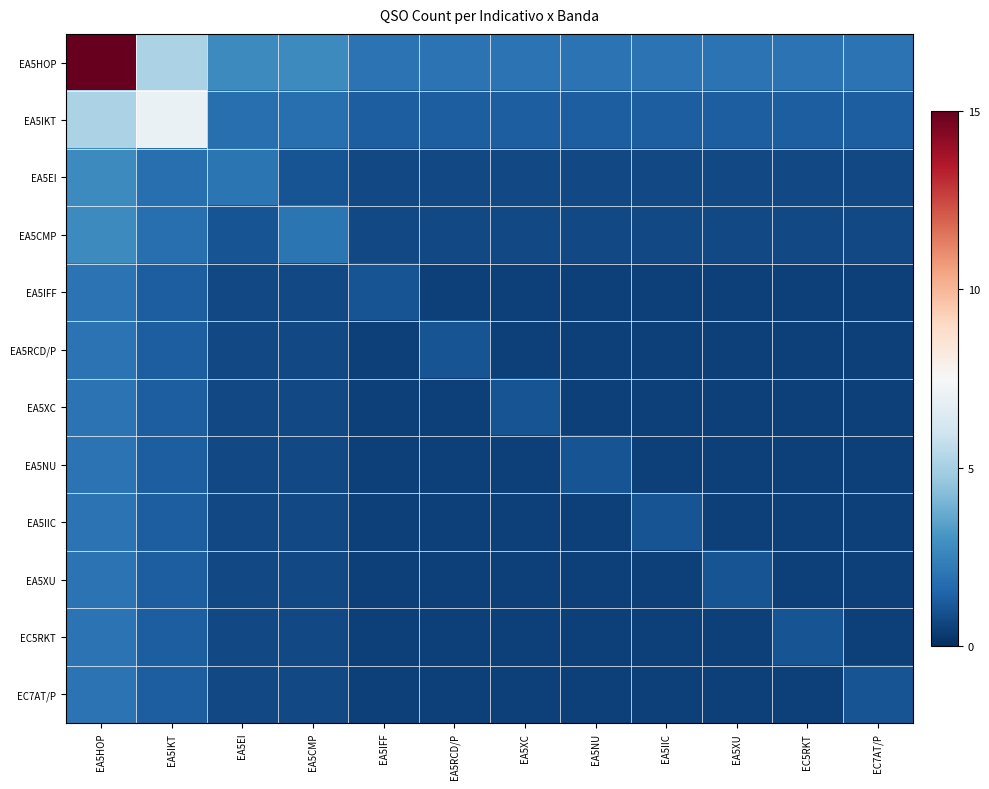

Reading left to right, what are all the values shown in this chart?

EA5HOP: EA5HOP=15.0	EA5IKT=5.1	EA5EI=2.7	EA5CMP=2.7	EA5IFF=1.9	EA5RCD/P=1.9	EA5XC=1.9	EA5NU=1.9	EA5IIC=1.9	EA5XU=1.9	EC5RKT=1.9	EC7AT/P=1.9
EA5IKT: EA5HOP=5.1	EA5IKT=7.0	EA5EI=1.9	EA5CMP=1.9	EA5IFF=1.3	EA5RCD/P=1.3	EA5XC=1.3	EA5NU=1.3	EA5IIC=1.3	EA5XU=1.3	EC5RKT=1.3	EC7AT/P=1.3
EA5EI: EA5HOP=2.7	EA5IKT=1.9	EA5EI=2.0	EA5CMP=1.0	EA5IFF=0.7	EA5RCD/P=0.7	EA5XC=0.7	EA5NU=0.7	EA5IIC=0.7	EA5XU=0.7	EC5RKT=0.7	EC7AT/P=0.7
EA5CMP: EA5HOP=2.7	EA5IKT=1.9	EA5EI=1.0	EA5CMP=2.0	EA5IFF=0.7	EA5RCD/P=0.7	EA5XC=0.7	EA5NU=0.7	EA5IIC=0.7	EA5XU=0.7	EC5RKT=0.7	EC7AT/P=0.7
EA5IFF: EA5HOP=1.9	EA5IKT=1.3	EA5EI=0.7	EA5CMP=0.7	EA5IFF=1.0	EA5RCD/P=0.5	EA5XC=0.5	EA5NU=0.5	EA5IIC=0.5	EA5XU=0.5	EC5RKT=0.5	EC7AT/P=0.5
EA5RCD/P: EA5HOP=1.9	EA5IKT=1.3	EA5EI=0.7	EA5CMP=0.7	EA5IFF=0.5	EA5RCD/P=1.0	EA5XC=0.5	EA5NU=0.5	EA5IIC=0.5	EA5XU=0.5	EC5RKT=0.5	EC7AT/P=0.5
EA5XC: EA5HOP=1.9	EA5IKT=1.3	EA5EI=0.7	EA5CMP=0.7	EA5IFF=0.5	EA5RCD/P=0.5	EA5XC=1.0	EA5NU=0.5	EA5IIC=0.5	EA5XU=0.5	EC5RKT=0.5	EC7AT/P=0.5
EA5NU: EA5HOP=1.9	EA5IKT=1.3	EA5EI=0.7	EA5CMP=0.7	EA5IFF=0.5	EA5RCD/P=0.5	EA5XC=0.5	EA5NU=1.0	EA5IIC=0.5	EA5XU=0.5	EC5RKT=0.5	EC7AT/P=0.5
EA5IIC: EA5HOP=1.9	EA5IKT=1.3	EA5EI=0.7	EA5CMP=0.7	EA5IFF=0.5	EA5RCD/P=0.5	EA5XC=0.5	EA5NU=0.5	EA5IIC=1.0	EA5XU=0.5	EC5RKT=0.5	EC7AT/P=0.5
EA5XU: EA5HOP=1.9	EA5IKT=1.3	EA5EI=0.7	EA5CMP=0.7	EA5IFF=0.5	EA5RCD/P=0.5	EA5XC=0.5	EA5NU=0.5	EA5IIC=0.5	EA5XU=1.0	EC5RKT=0.5	EC7AT/P=0.5
EC5RKT: EA5HOP=1.9	EA5IKT=1.3	EA5EI=0.7	EA5CMP=0.7	EA5IFF=0.5	EA5RCD/P=0.5	EA5XC=0.5	EA5NU=0.5	EA5IIC=0.5	EA5XU=0.5	EC5RKT=1.0	EC7AT/P=0.5
EC7AT/P: EA5HOP=1.9	EA5IKT=1.3	EA5EI=0.7	EA5CMP=0.7	EA5IFF=0.5	EA5RCD/P=0.5	EA5XC=0.5	EA5NU=0.5	EA5IIC=0.5	EA5XU=0.5	EC5RKT=0.5	EC7AT/P=1.0